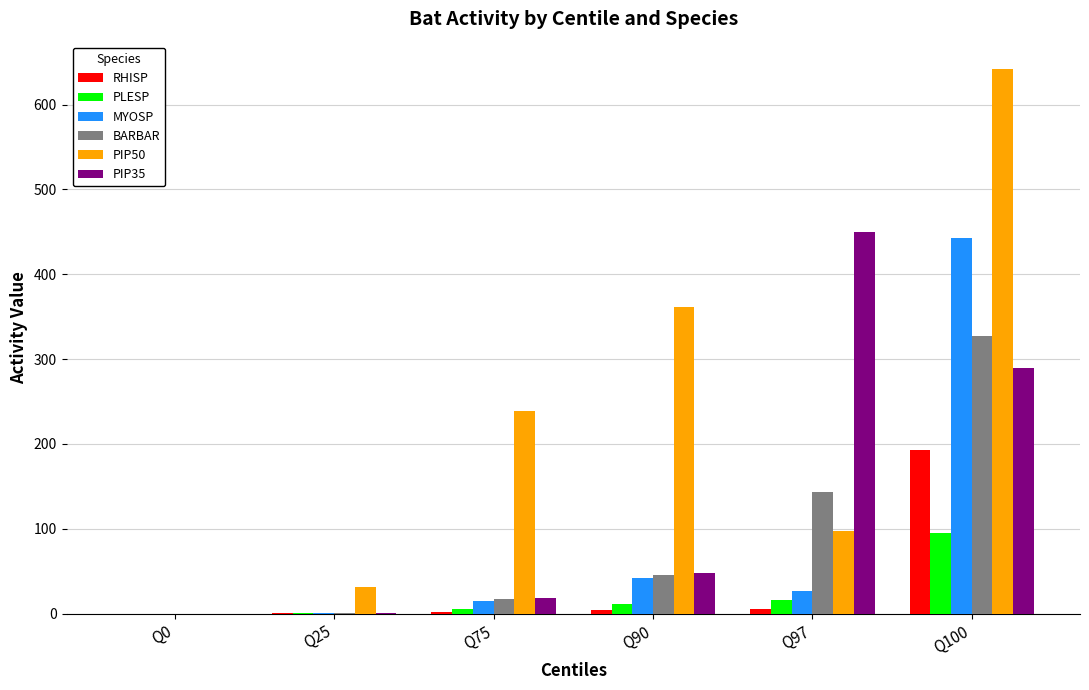

The BARBAR series shows 327 at Q100. True or false?

True